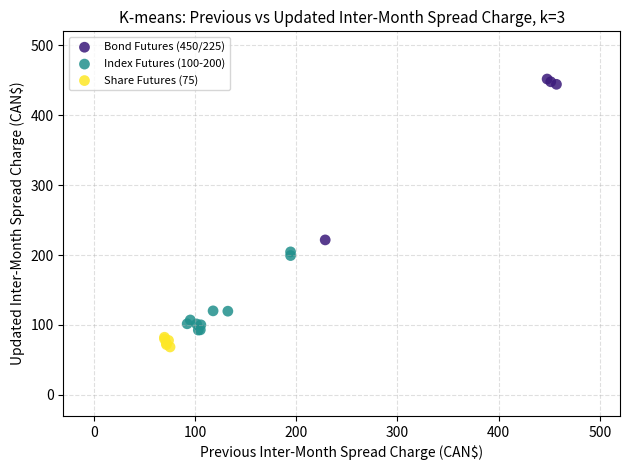

Which series contains the highest Y value?

Bond Futures (450/225)